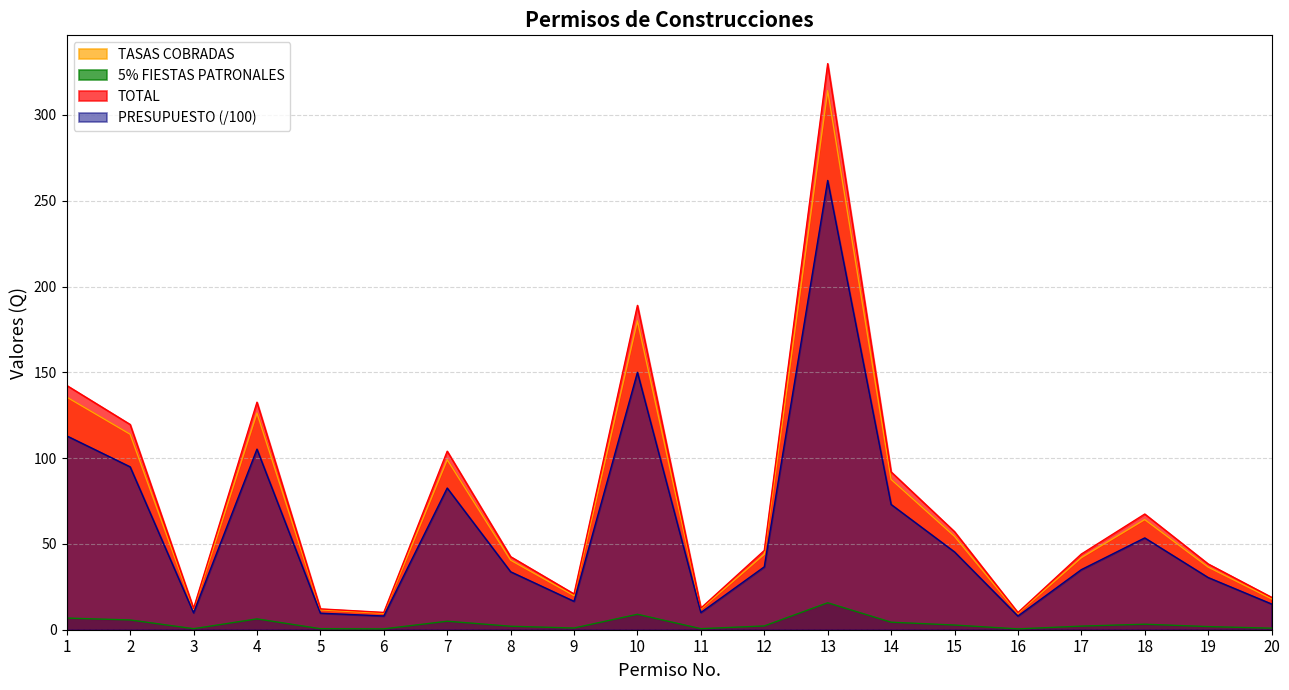

What is the value of the TOTAL point at the 10th from the left?

189.0